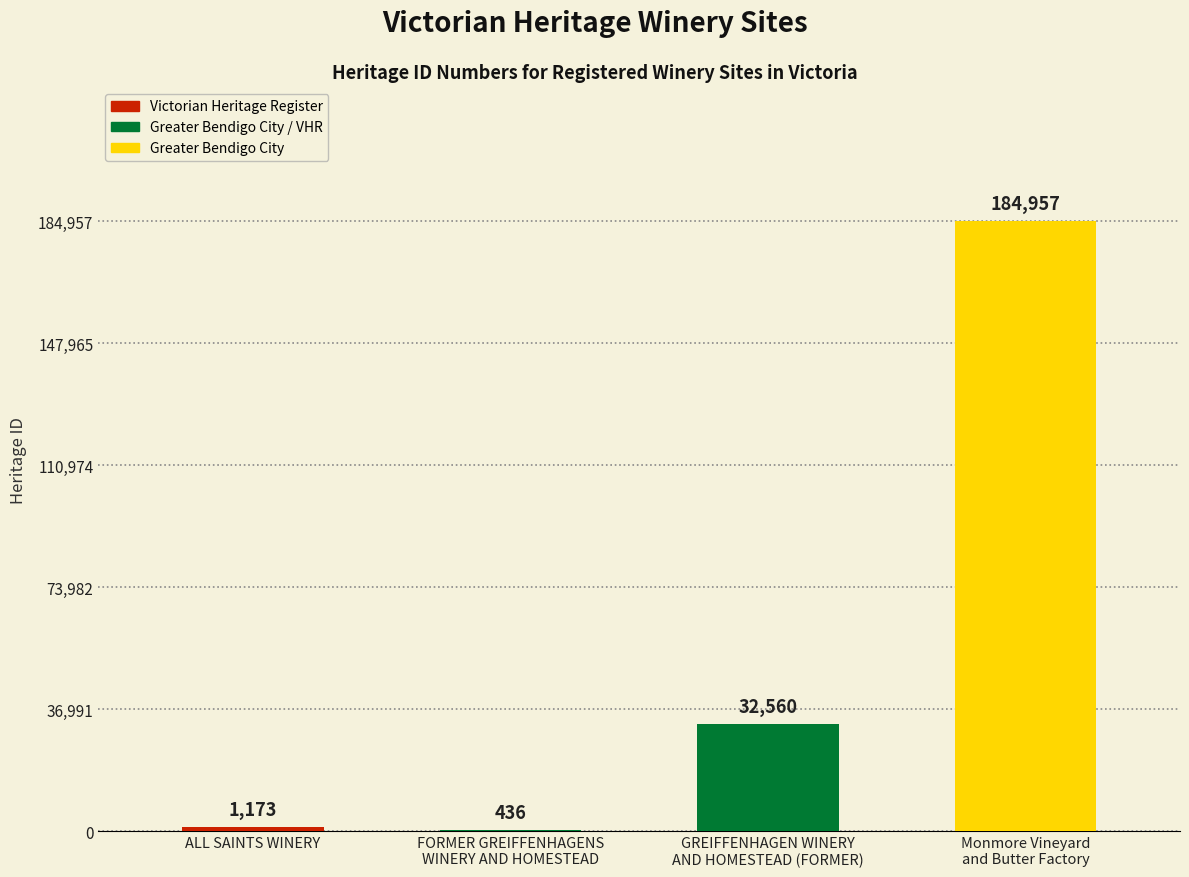

What is the ratio of the value at GREIFFENHAGEN WINERY
AND HOMESTEAD (FORMER) to the value at FORMER GREIFFENHAGENS
WINERY AND HOMESTEAD?

74.7